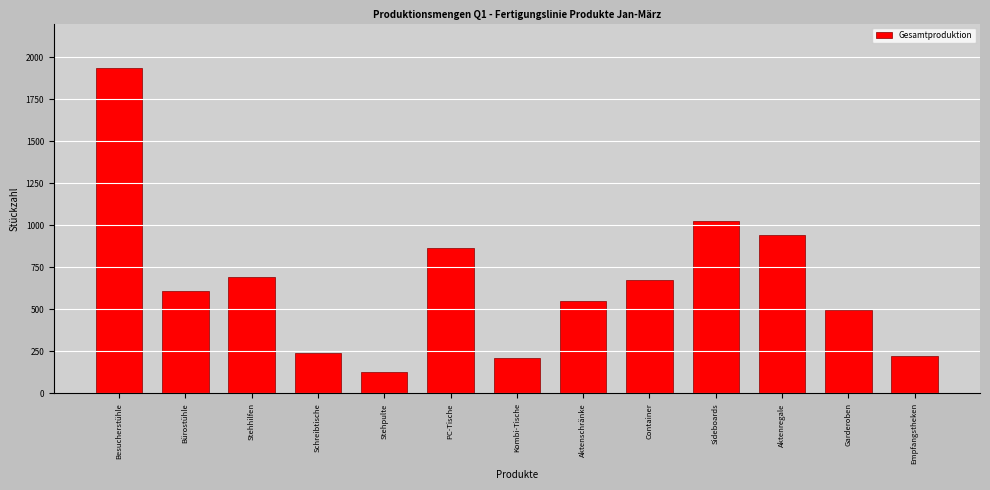

Reading left to right, transcribe all the data shown in this chart.

1934	610	693	242	128	865	209	550	674	1025	944	496	222